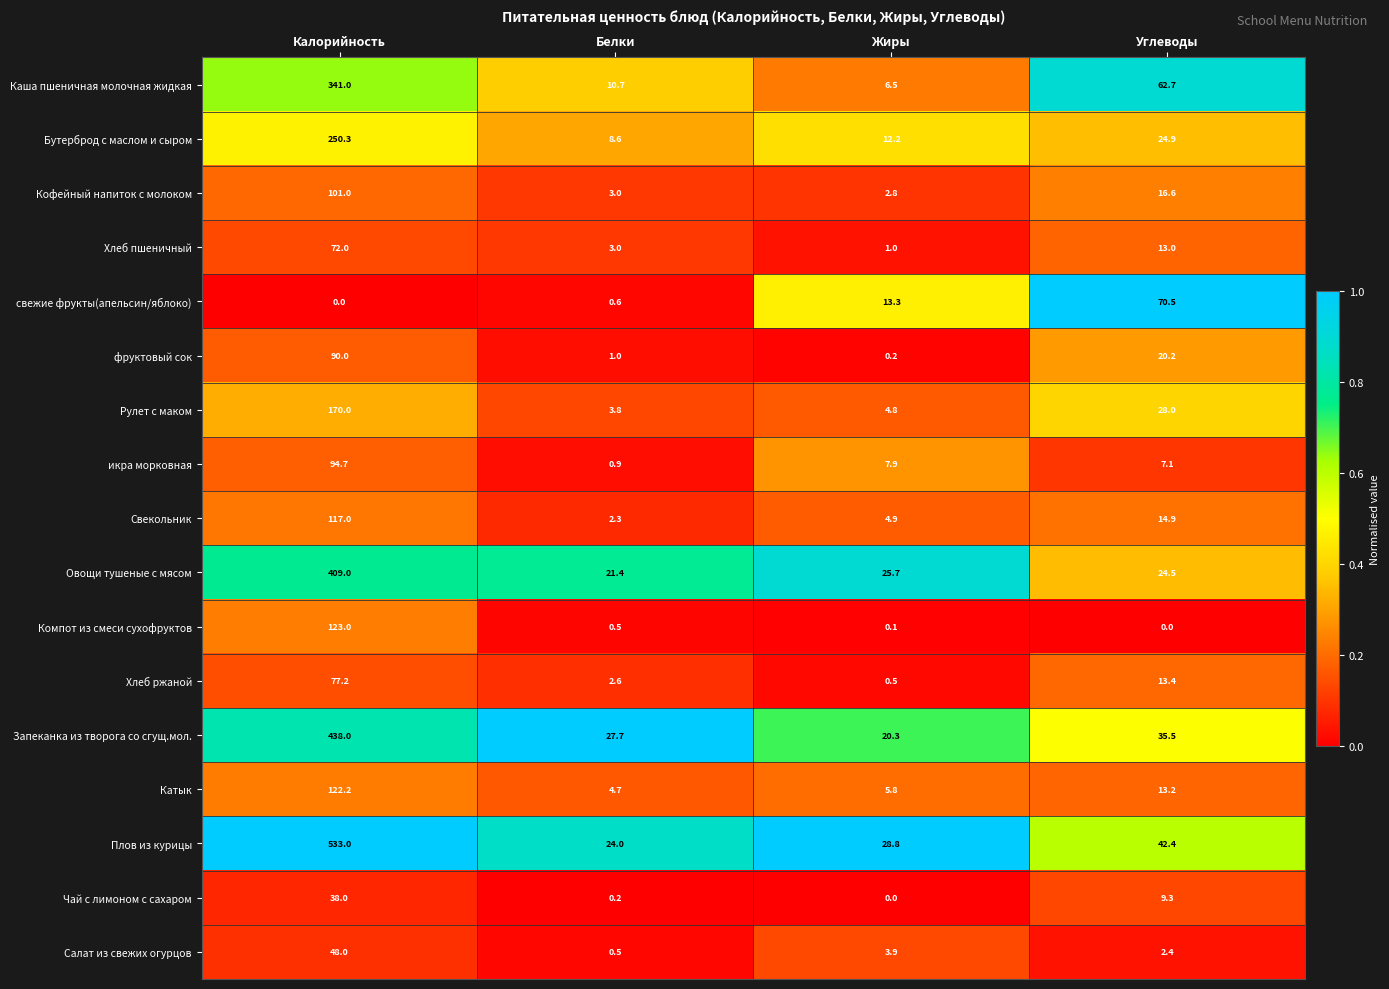

What is the approximate value of Рулет с маком at Углеводы?

28.0